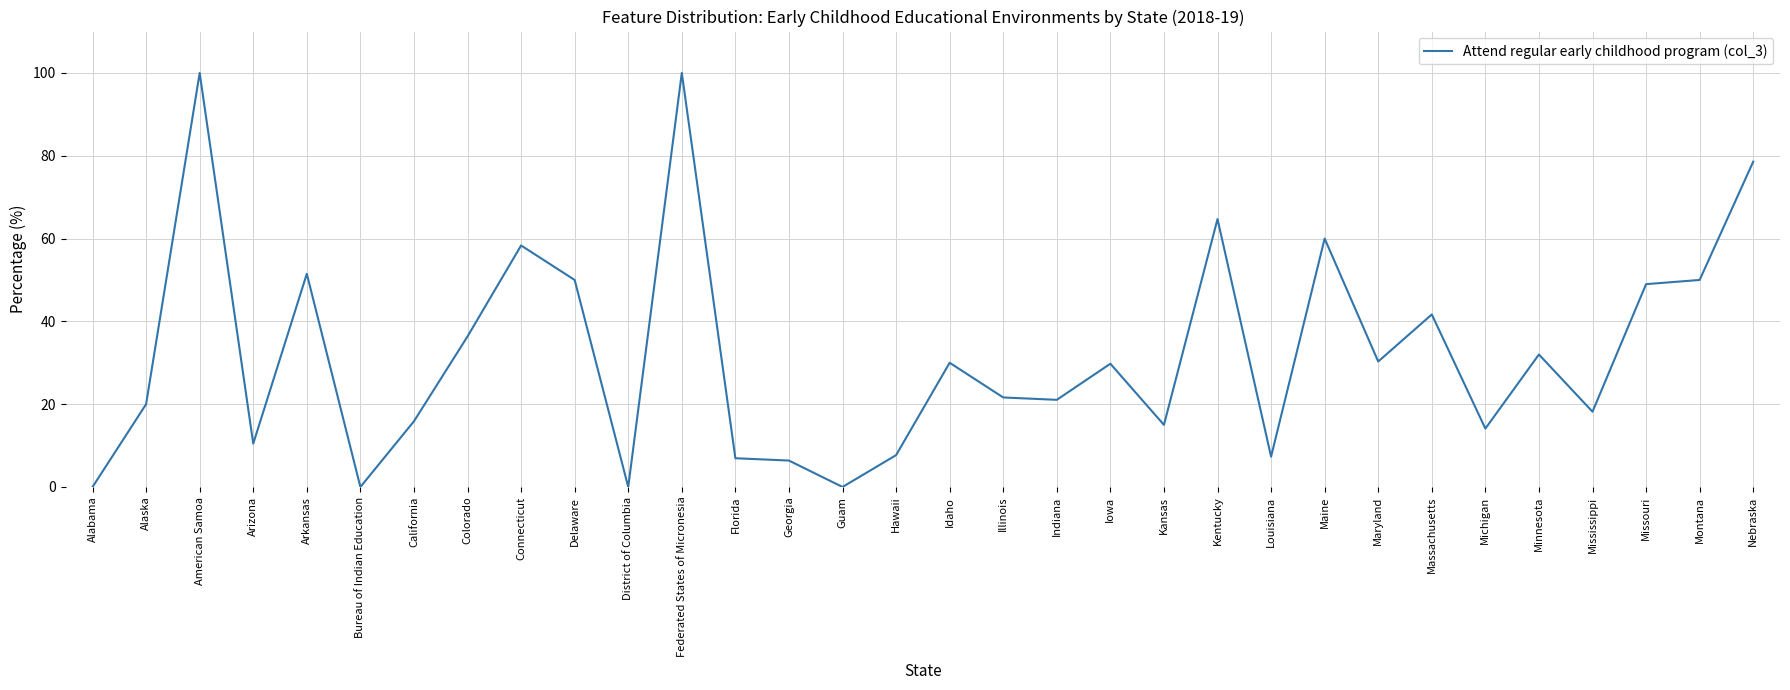

Where is the first local maximum?

American Samoa